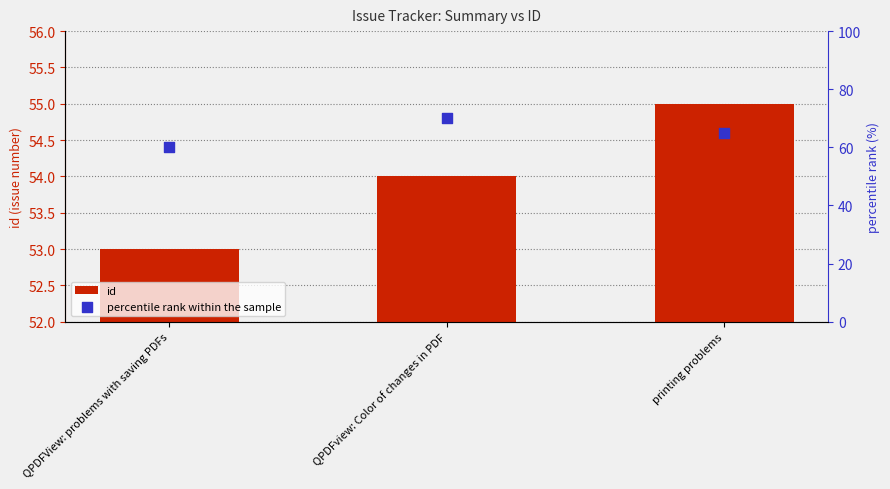

What is the total value across all series at printing problems?

120